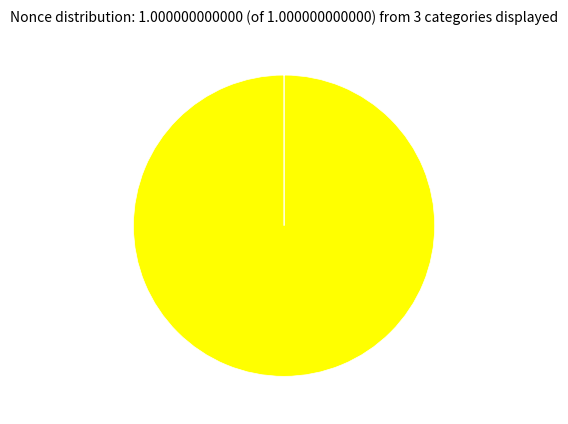

Does any single category account for the majority?

Yes